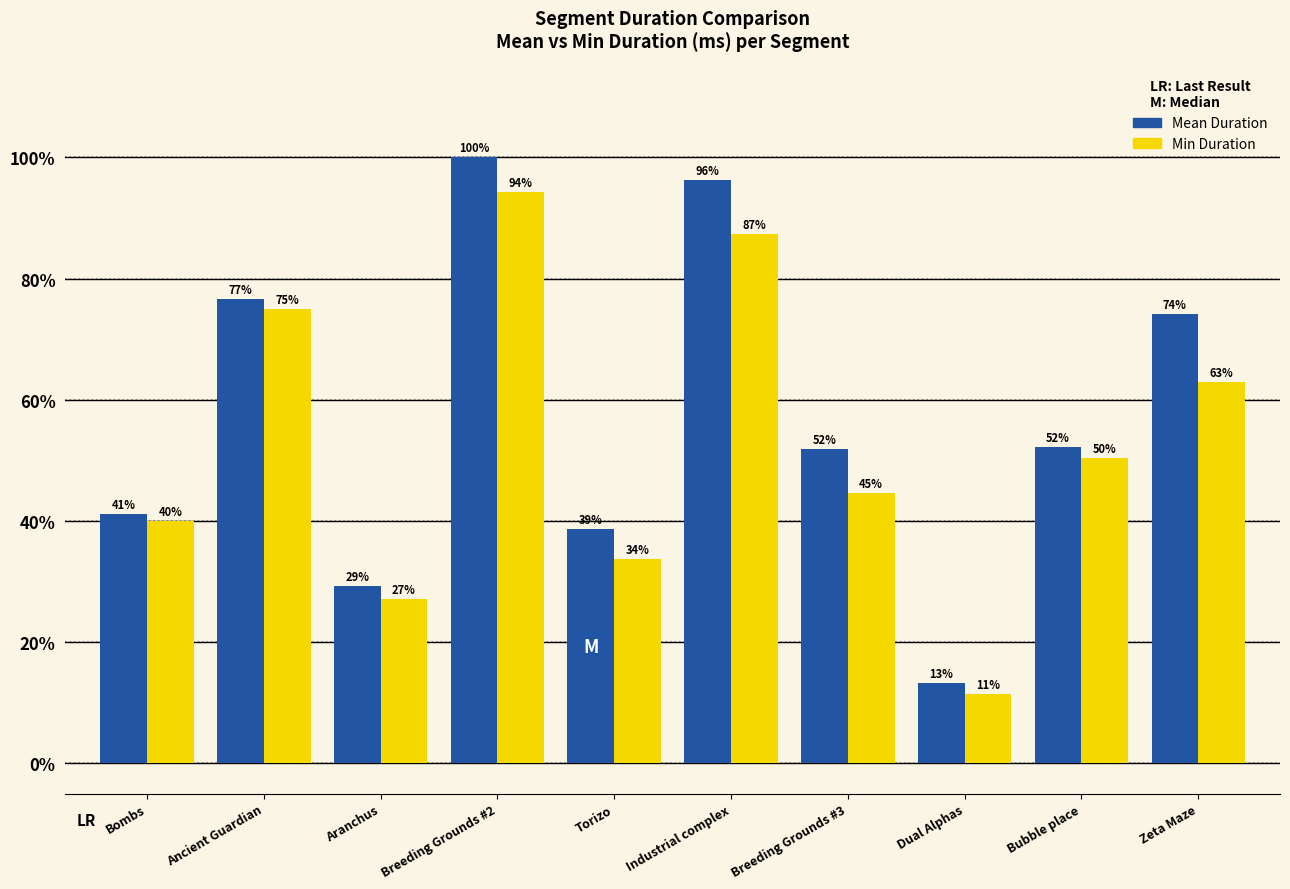

Count the number of categories in the chart.

10